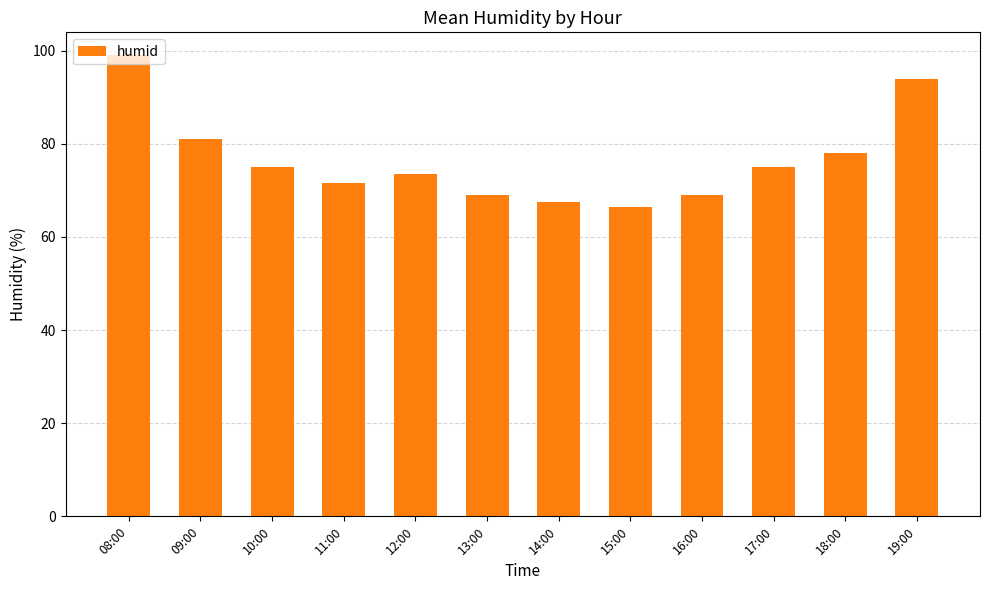

The value at 16:00 is 69.0. True or false?

True